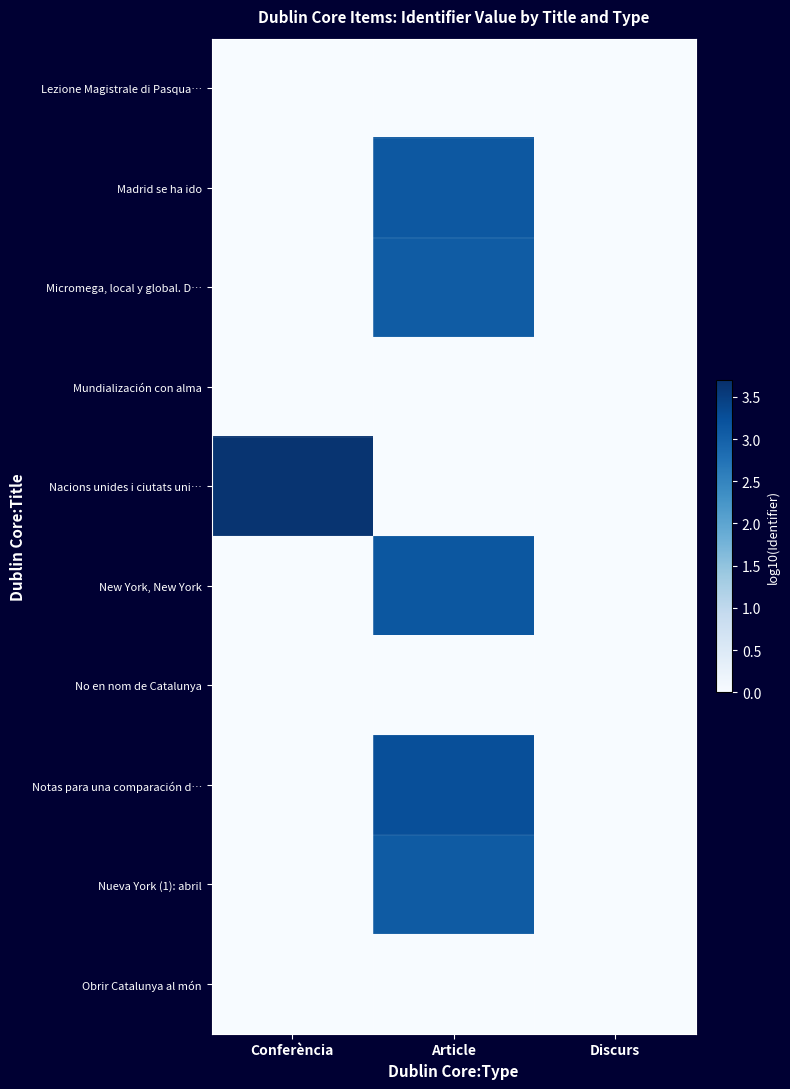

Which series has the largest total across all categories?

Nacions unides i ciutats uni…